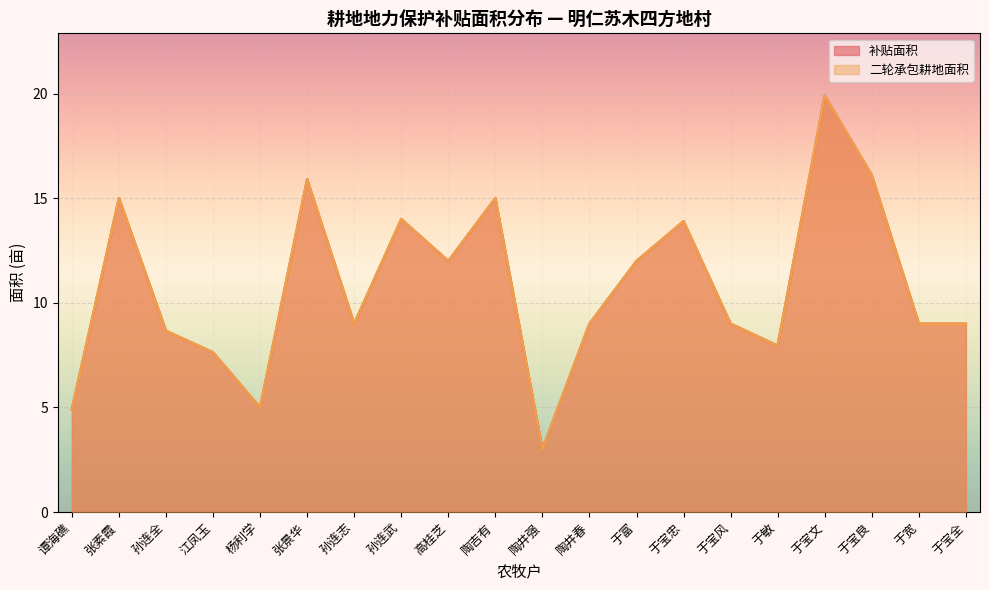

Count the number of data series in this chart.

2